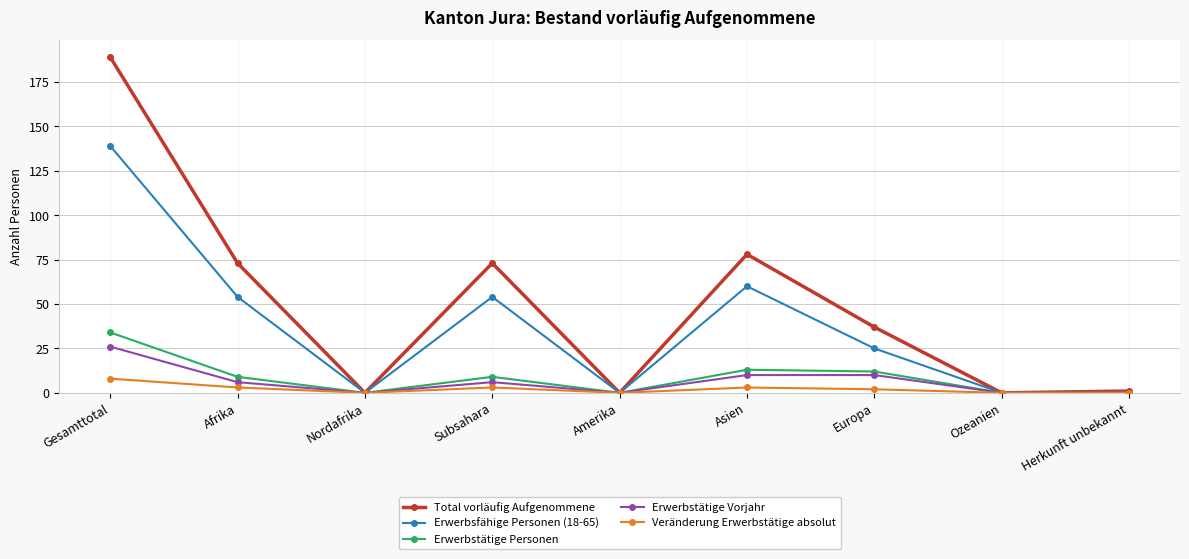

Reading right to left, list all the values displayed in this chart.

Total vorläufig Aufgenommene: Herkunft unbekannt=1	Ozeanien=0	Europa=37	Asien=78	Amerika=0	Subsahara=73	Nordafrika=0	Afrika=73	Gesamttotal=189
Erwerbsfähige Personen (18-65): Herkunft unbekannt=0	Ozeanien=0	Europa=25	Asien=60	Amerika=0	Subsahara=54	Nordafrika=0	Afrika=54	Gesamttotal=139
Erwerbstätige Personen: Herkunft unbekannt=0	Ozeanien=0	Europa=12	Asien=13	Amerika=0	Subsahara=9	Nordafrika=0	Afrika=9	Gesamttotal=34
Erwerbstätige Vorjahr: Herkunft unbekannt=0	Ozeanien=0	Europa=10	Asien=10	Amerika=0	Subsahara=6	Nordafrika=0	Afrika=6	Gesamttotal=26
Veränderung Erwerbstätige absolut: Herkunft unbekannt=0	Ozeanien=0	Europa=2	Asien=3	Amerika=0	Subsahara=3	Nordafrika=0	Afrika=3	Gesamttotal=8